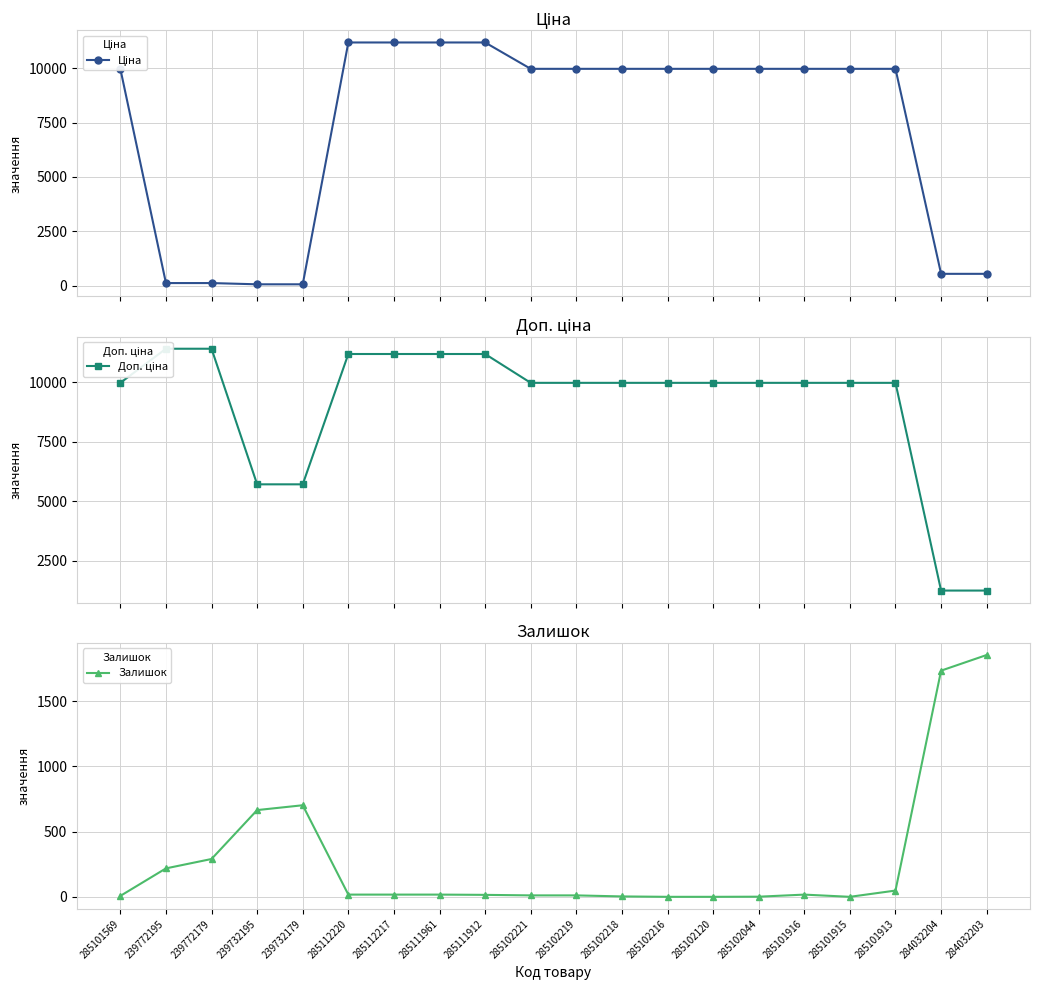

Is the value of Залишок at 285102221 greater than the value of Ціна at 239772179?

No